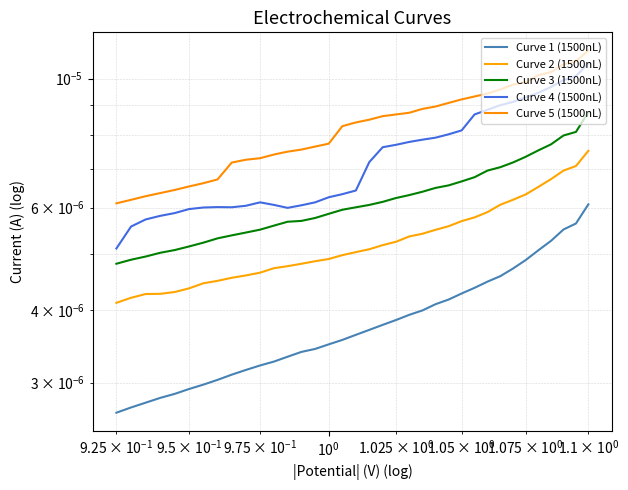

List the series in order of their overall mean, lowest first.

Curve 1 (1500nL), Curve 2 (1500nL), Curve 3 (1500nL), Curve 4 (1500nL), Curve 5 (1500nL)